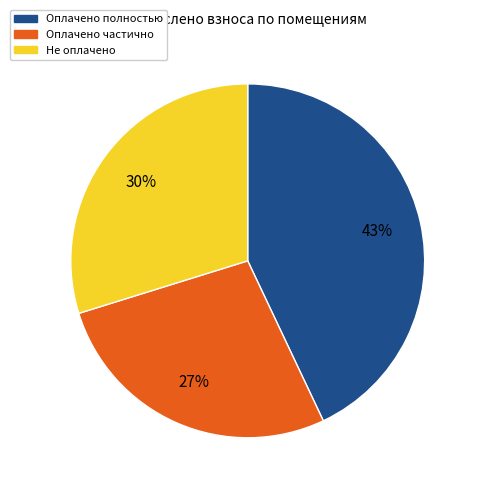

Which has a higher value, Не оплачено or Оплачено частично?

Не оплачено